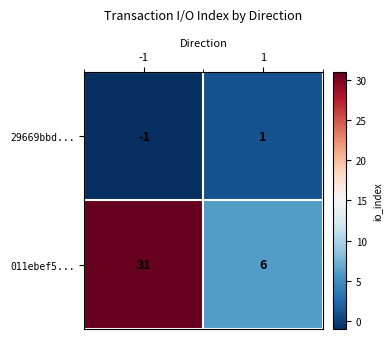

Is it true that 29669bbd... equals -1 at -1?

True